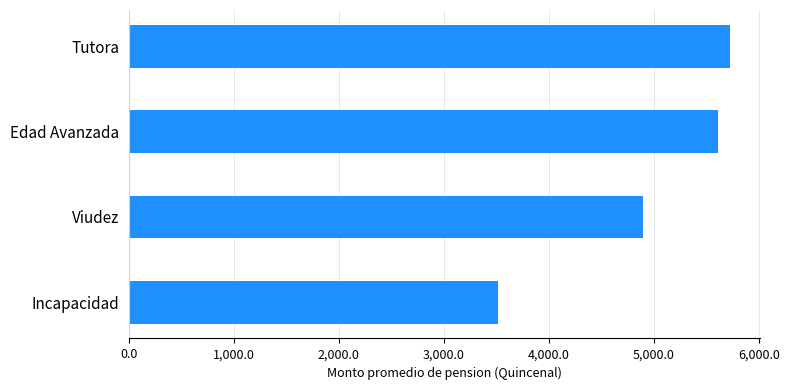

How many bars are there in total?

4